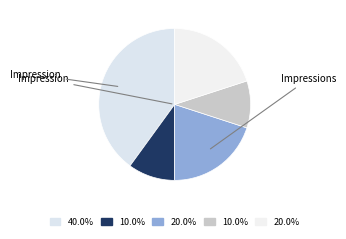

How many segments does this pie chart have?

5